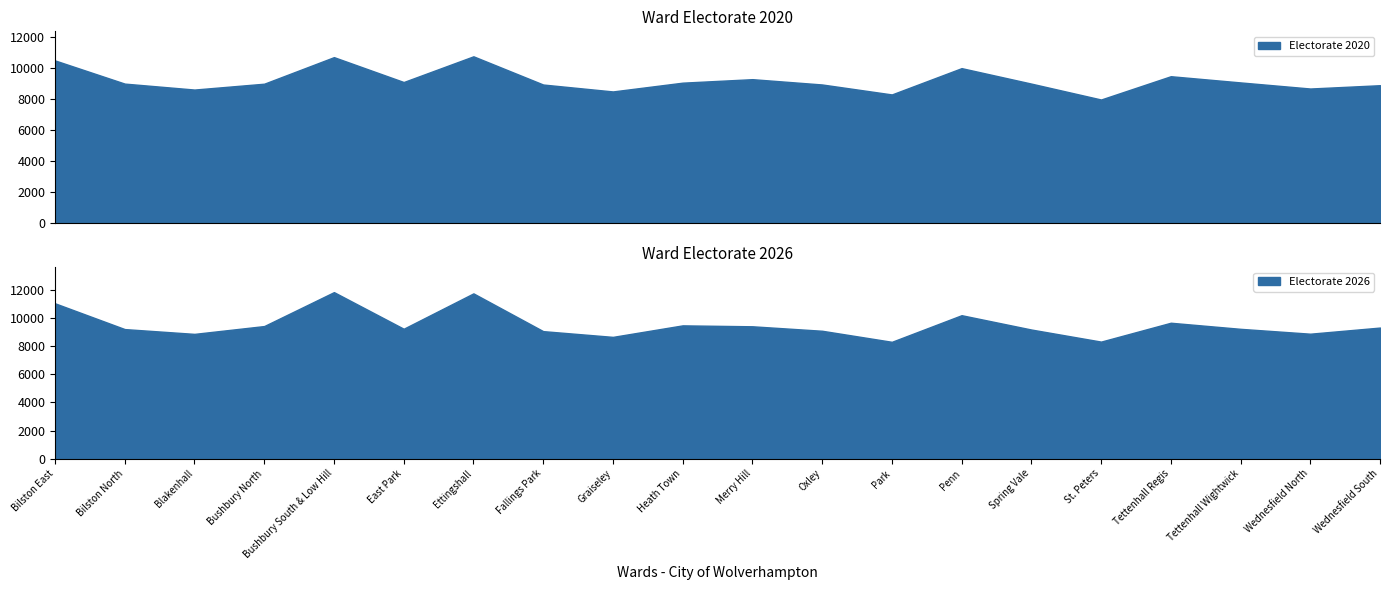

Which category has the highest value across all series?

Bushbury South & Low Hill